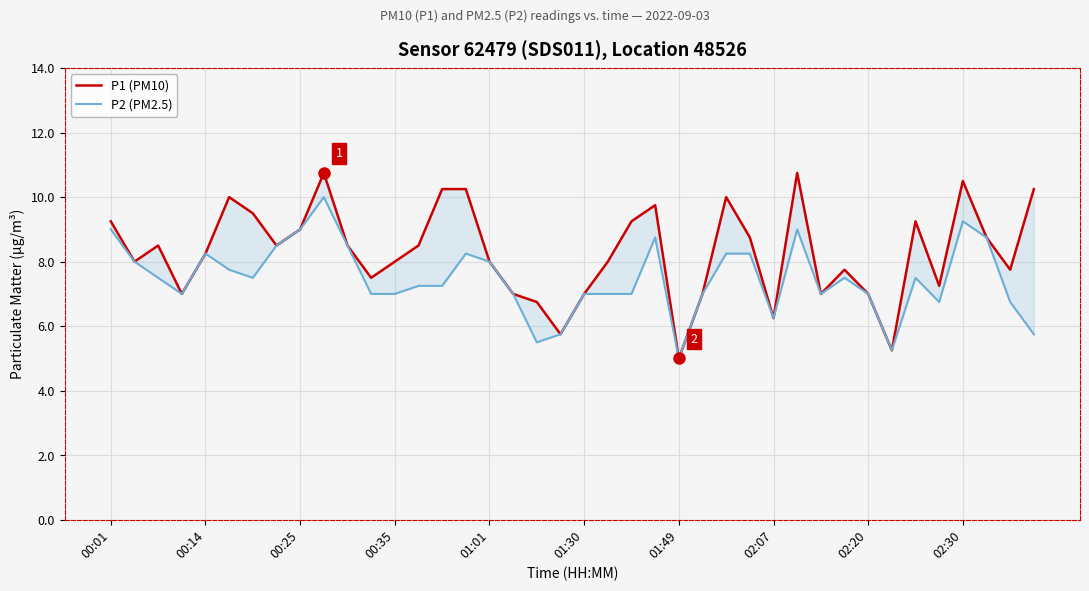

What is the difference between the second highest and second lowest values in the P1 (PM10) series?

5.5